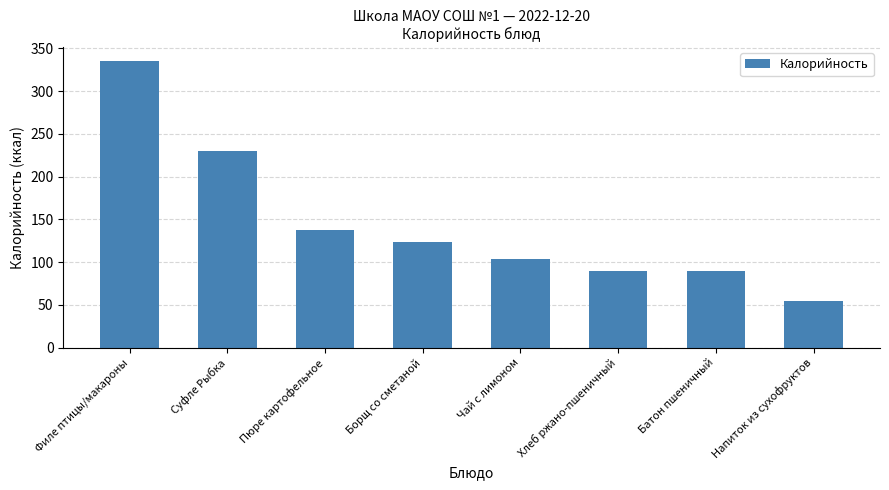

What is the change in value from Борщ со сметаной to Чай с лимоном?

-20